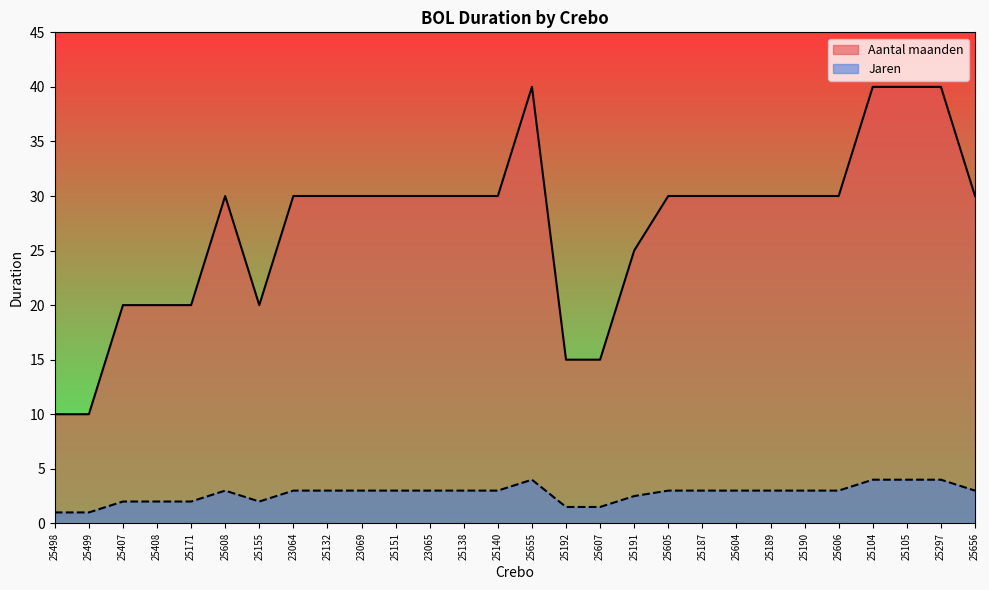

List the series in order of their peak value, highest first.

Aantal maanden, Jaren